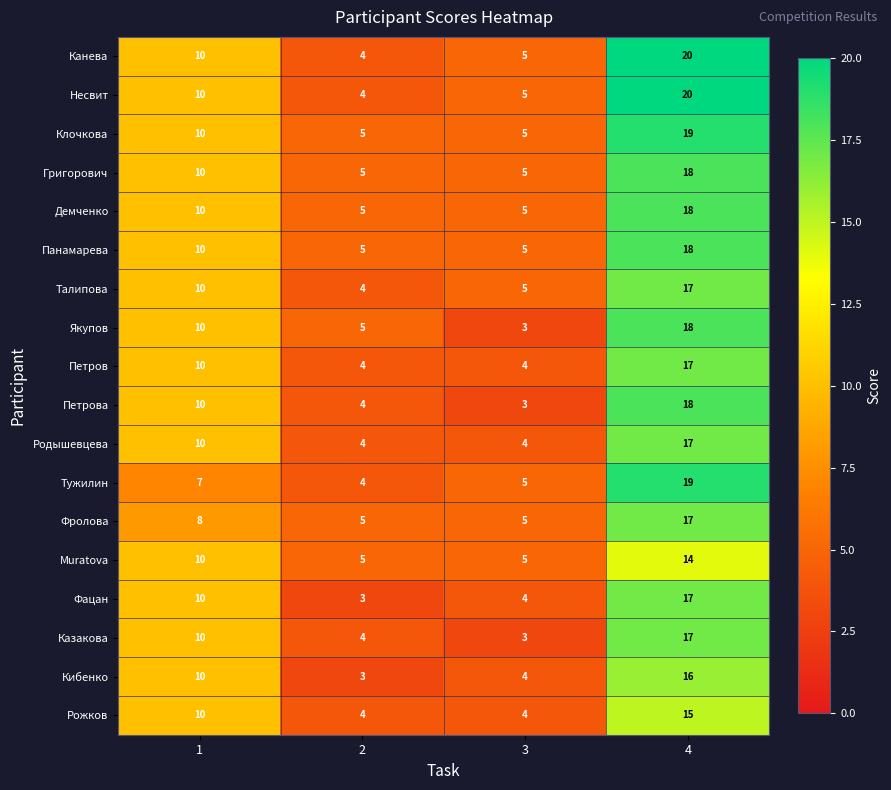

Count the Якупов values in the range 5 to 18.

3